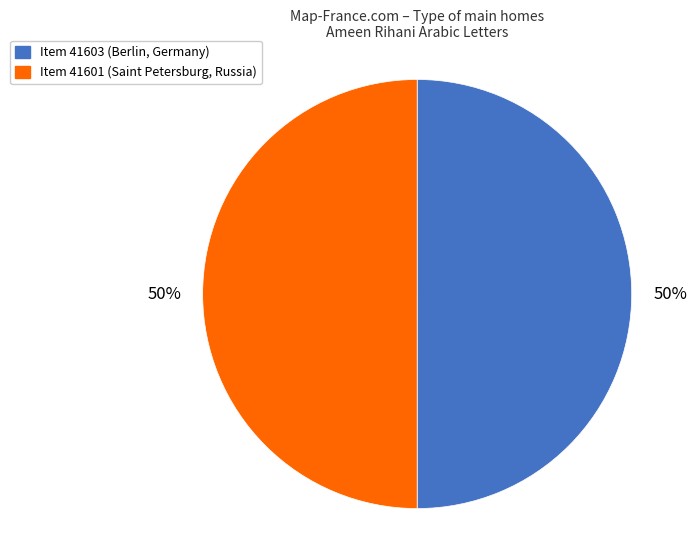

To the nearest percent, what is the average slice percentage?

50%